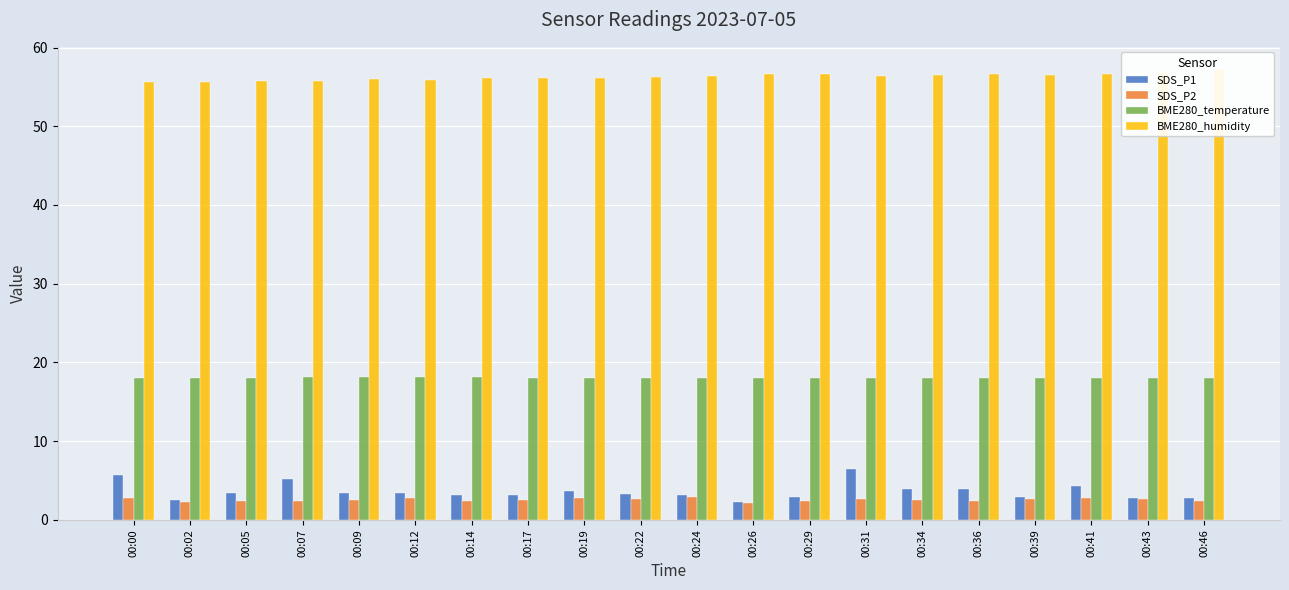

True or false: SDS_P2 has a value of 2.1 at 00:26.

True